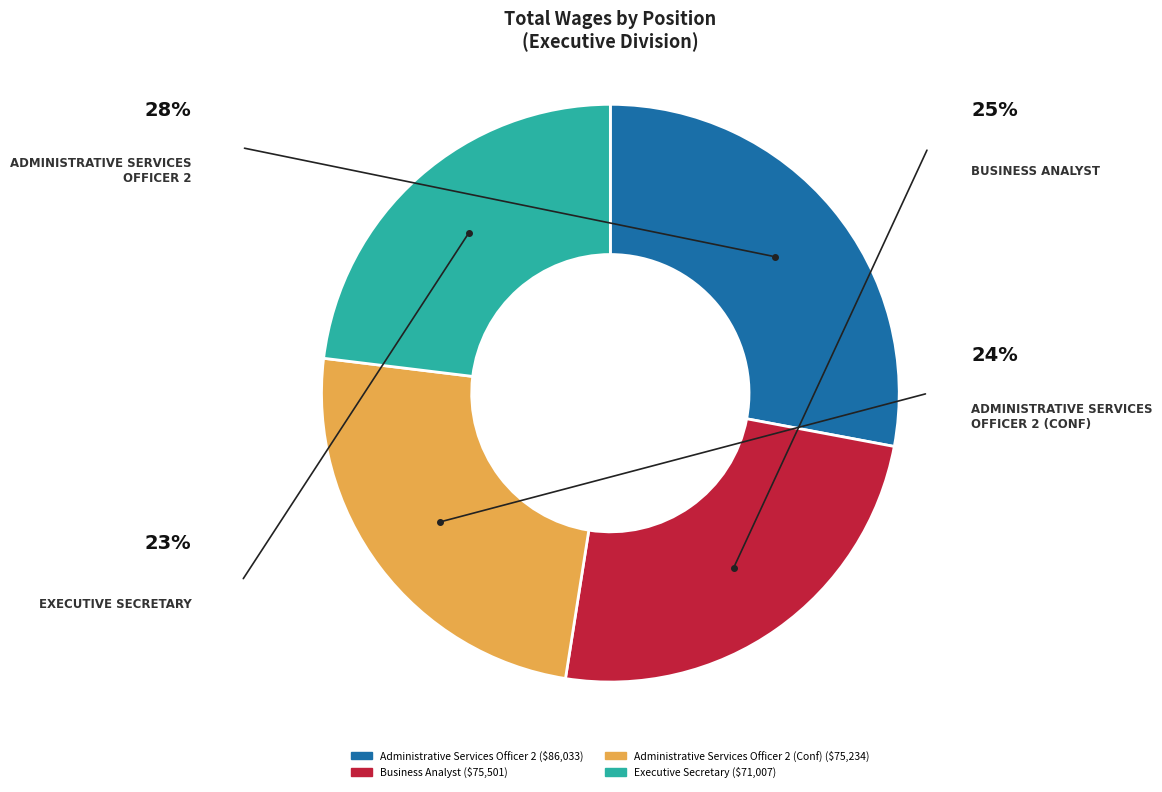

True or false: Business Analyst accounts for 25% of the total.

True